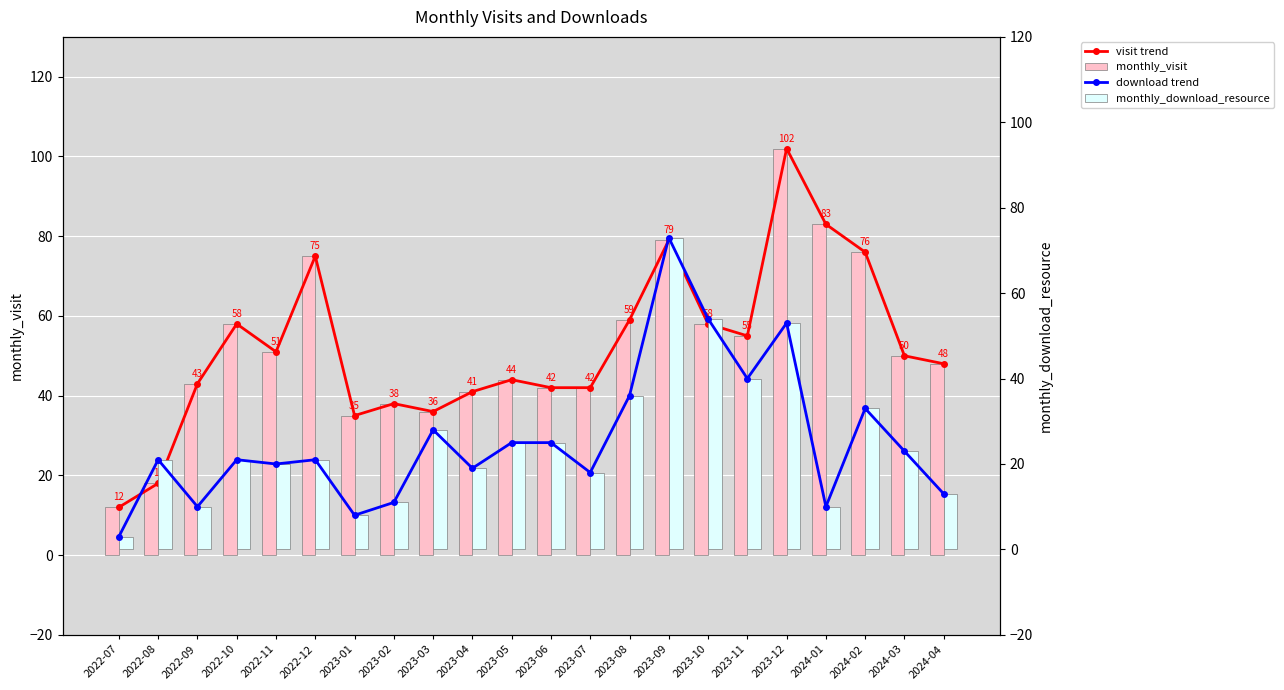

Reading left to right, extract all data points from this chart.

visit trend: 2022-07=12	2022-08=18	2022-09=43	2022-10=58	2022-11=51	2022-12=75	2023-01=35	2023-02=38	2023-03=36	2023-04=41	2023-05=44	2023-06=42	2023-07=42	2023-08=59	2023-09=79	2023-10=58	2023-11=55	2023-12=102	2024-01=83	2024-02=76	2024-03=50	2024-04=48
monthly_visit: 2022-07=12	2022-08=18	2022-09=43	2022-10=58	2022-11=51	2022-12=75	2023-01=35	2023-02=38	2023-03=36	2023-04=41	2023-05=44	2023-06=42	2023-07=42	2023-08=59	2023-09=79	2023-10=58	2023-11=55	2023-12=102	2024-01=83	2024-02=76	2024-03=50	2024-04=48
download trend: 2022-07=3	2022-08=21	2022-09=10	2022-10=21	2022-11=20	2022-12=21	2023-01=8	2023-02=11	2023-03=28	2023-04=19	2023-05=25	2023-06=25	2023-07=18	2023-08=36	2023-09=73	2023-10=54	2023-11=40	2023-12=53	2024-01=10	2024-02=33	2024-03=23	2024-04=13
monthly_download_resource: 2022-07=3	2022-08=21	2022-09=10	2022-10=21	2022-11=20	2022-12=21	2023-01=8	2023-02=11	2023-03=28	2023-04=19	2023-05=25	2023-06=25	2023-07=18	2023-08=36	2023-09=73	2023-10=54	2023-11=40	2023-12=53	2024-01=10	2024-02=33	2024-03=23	2024-04=13